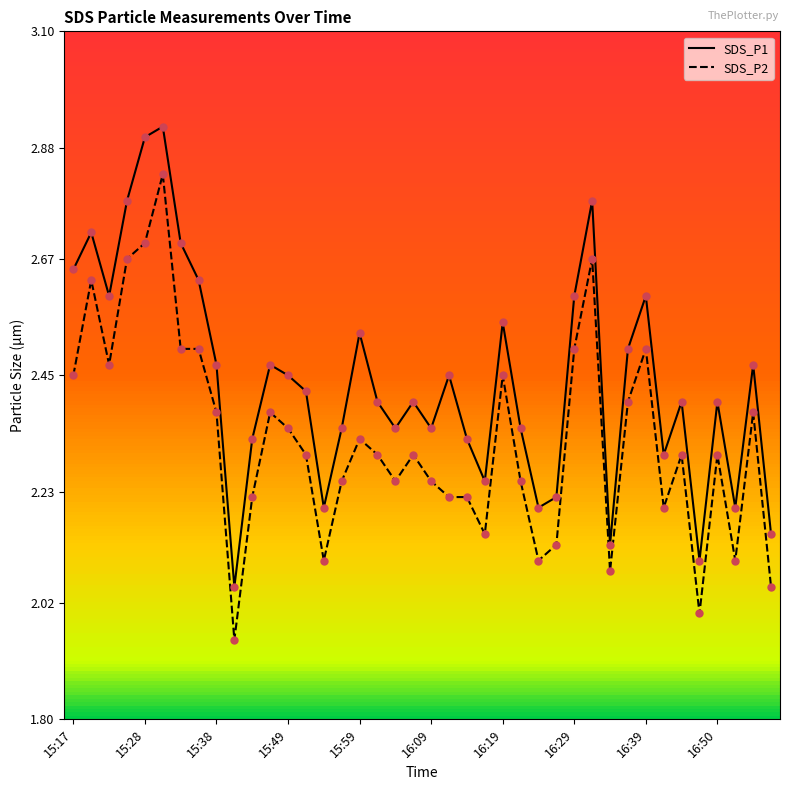

At how many categories does at least one series exceed 1?

40